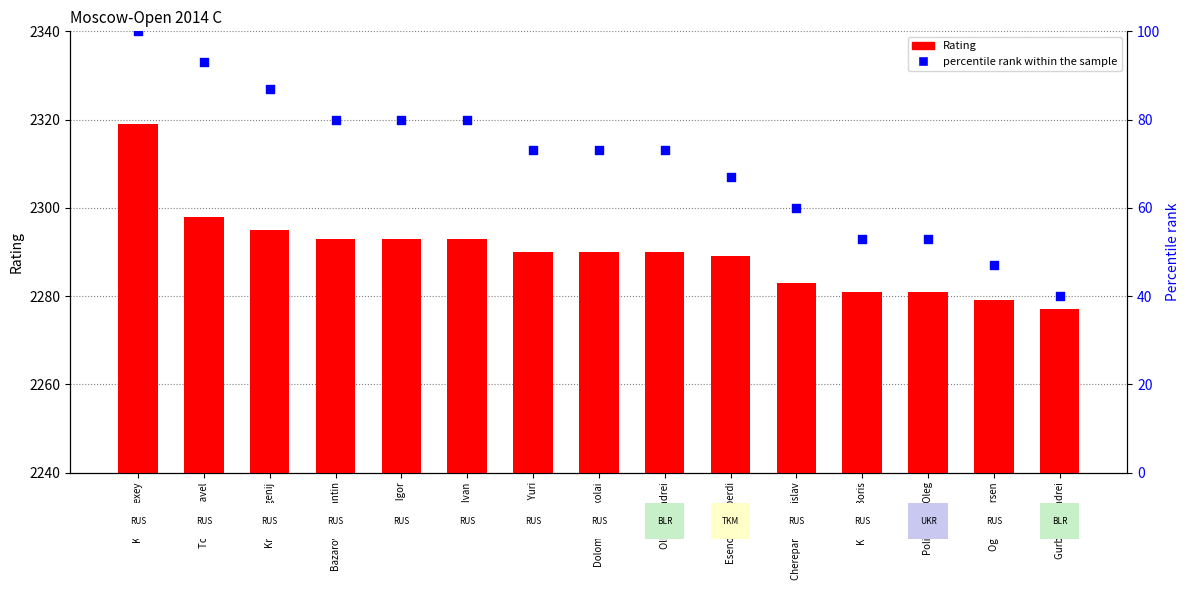

Which series has the largest total across all categories?

Rating